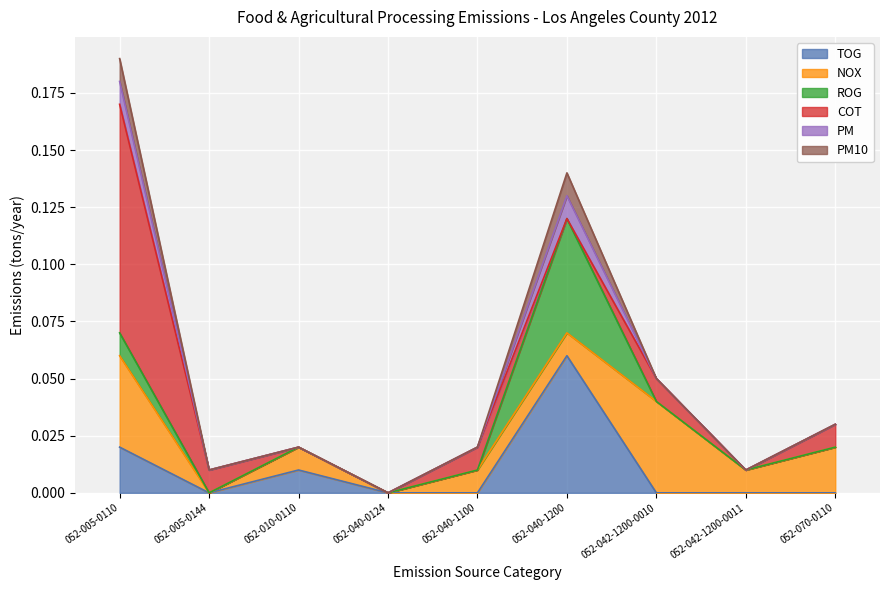

What is the label of the 6th point from the right?

052-040-0124